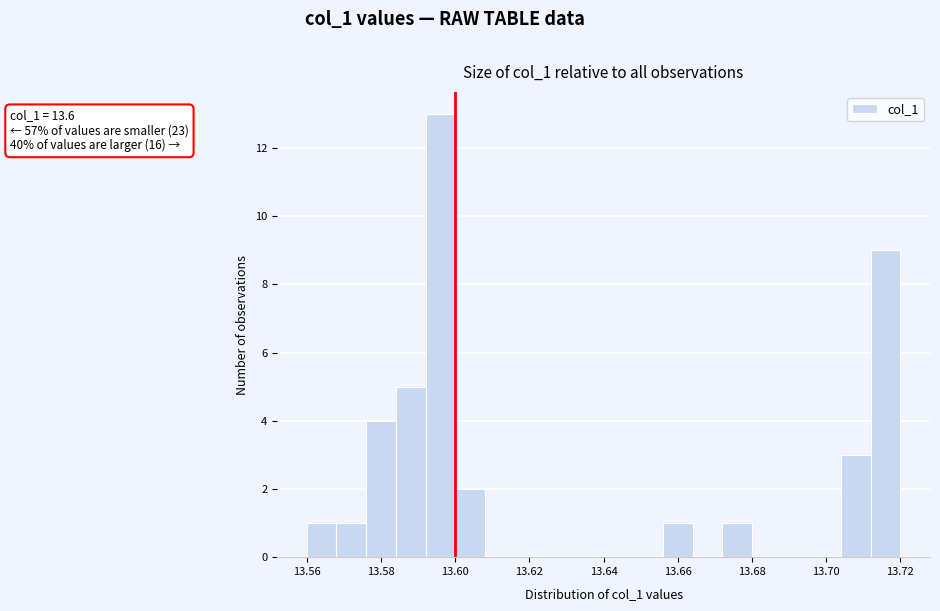

Over which range of the x-axis is the bar tallest?

13.592 to 13.600